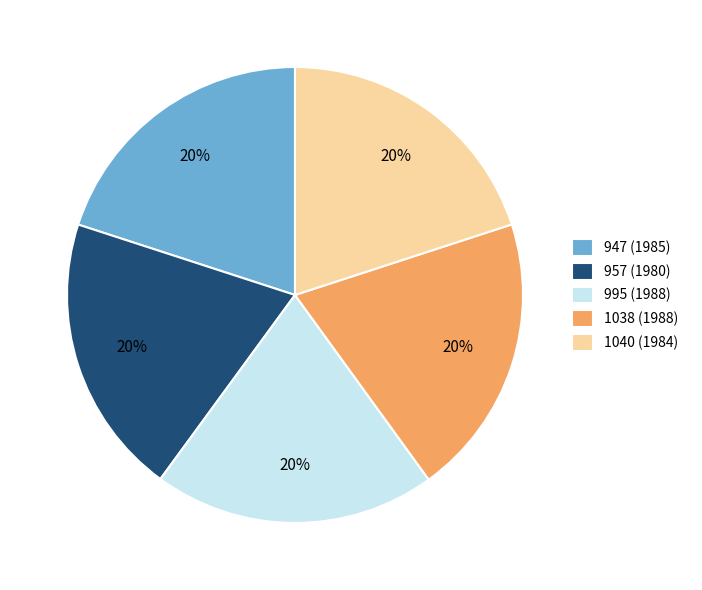

Is there a majority slice in this chart?

No